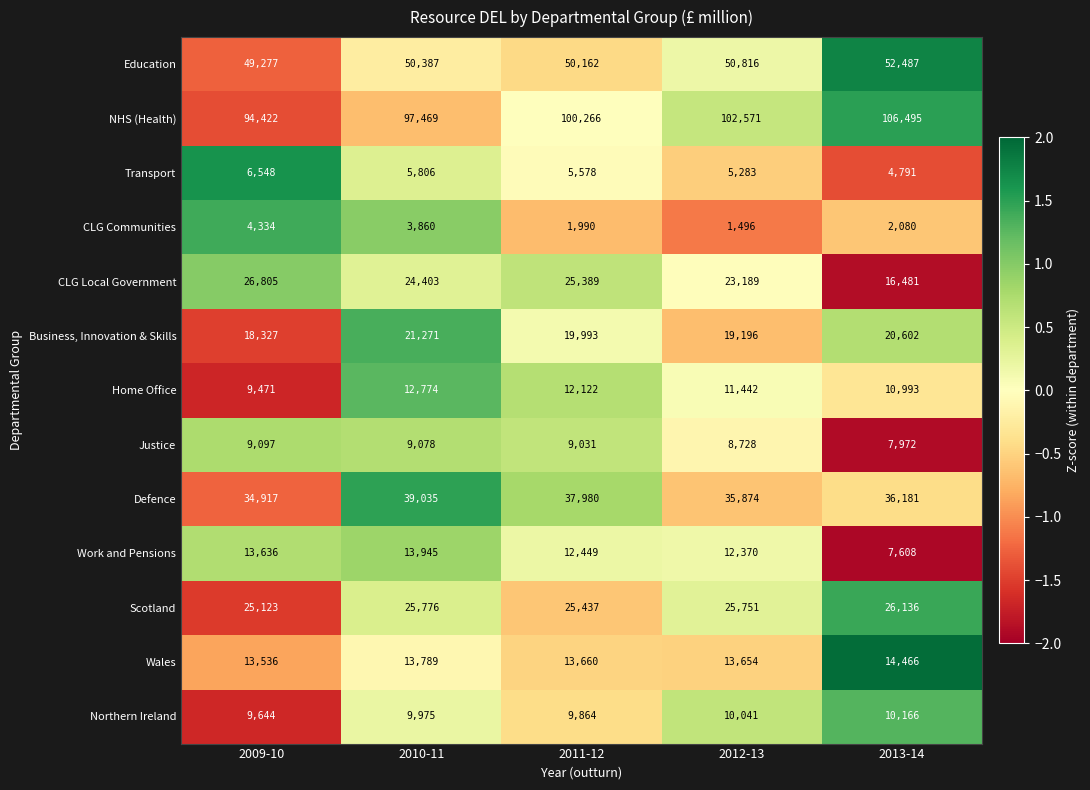

How many categories are shown in the chart?

5